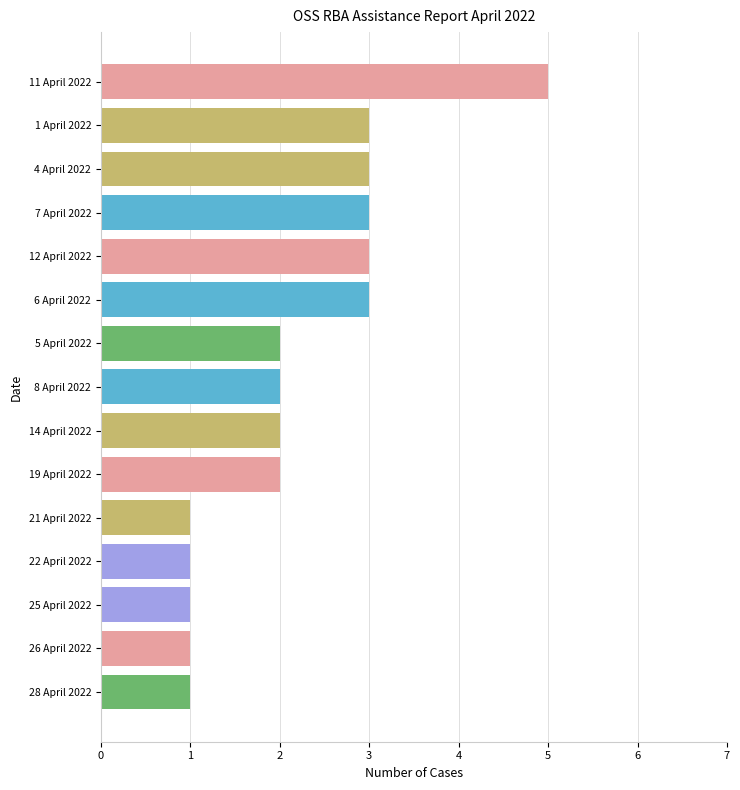

Count the values in the range 1 to 3.

14